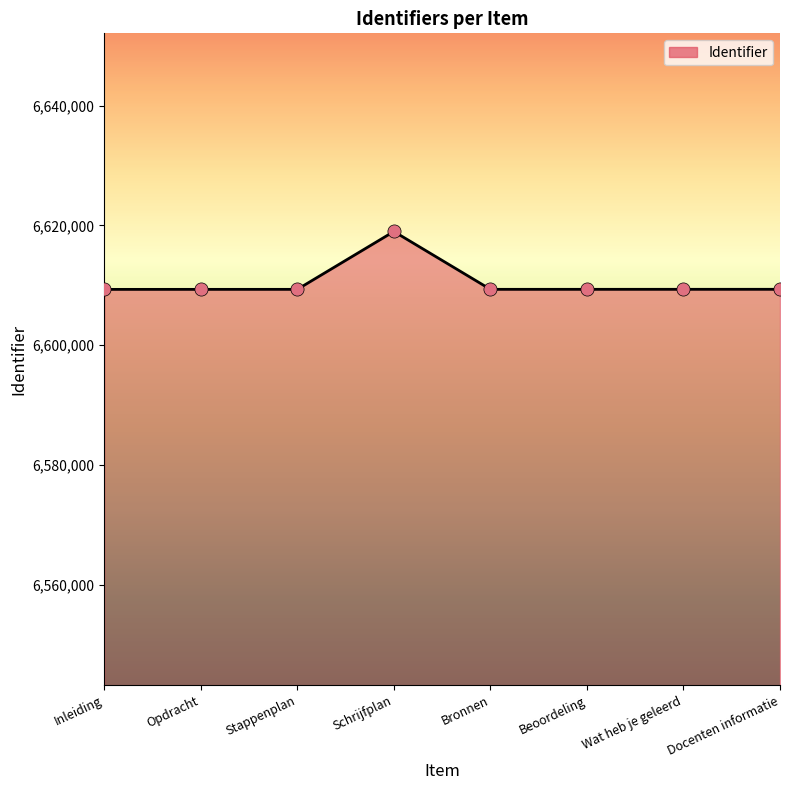

What is the change in value from Bronnen to Docenten informatie?

+6